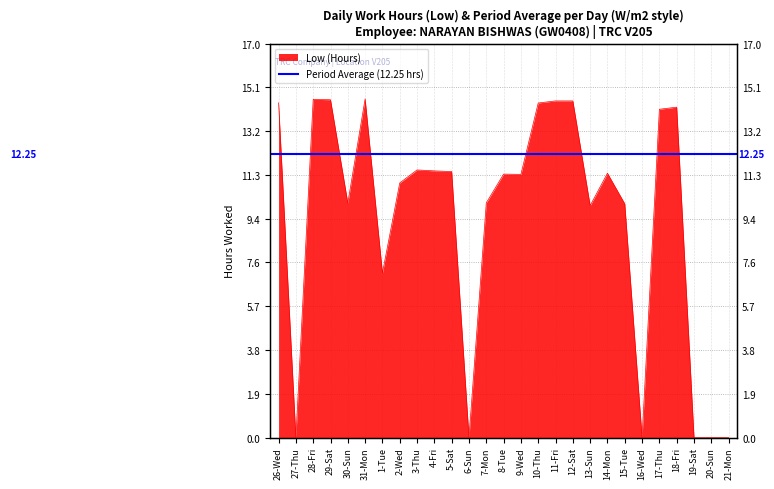

How many distinct data groups are displayed?

1